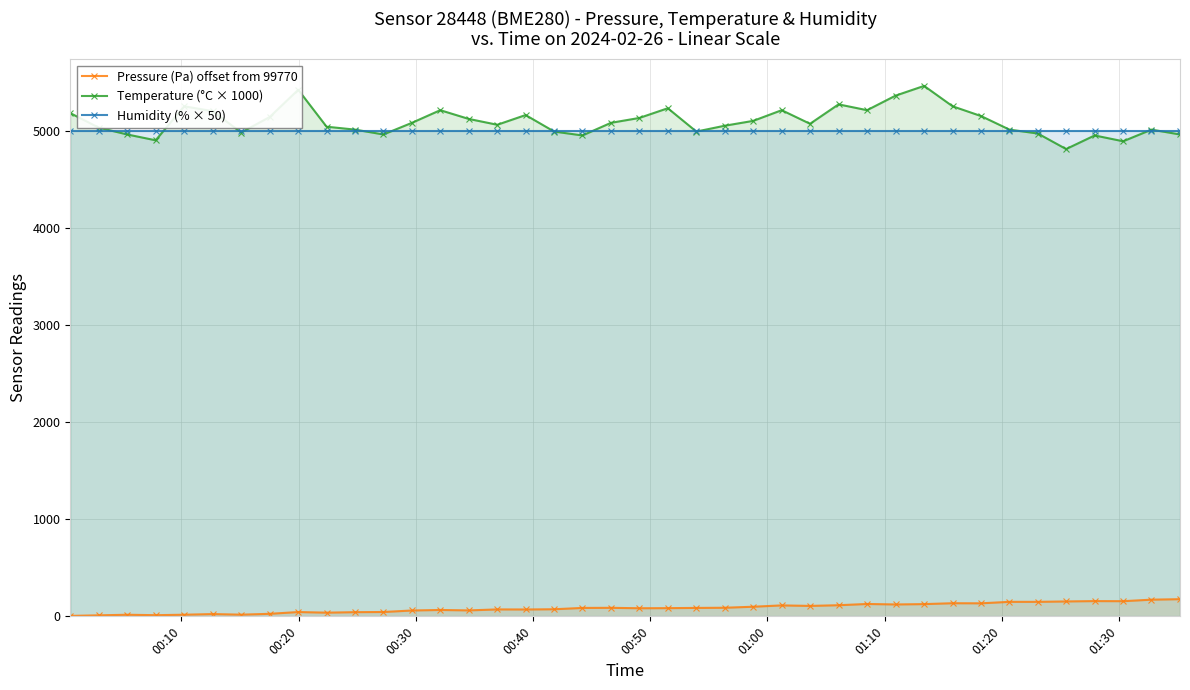

Reading right to left, list all the values displayed in this chart.

Pressure (Pa) offset from 99770: 176.7	171.7	156.0	157.0	153.4	149.3	149.3	134.1	135.1	125.9	122.4	127.3	114.5	107.4	112.7	98.9	88.5	86.8	84.4	83.5	87.7	86.7	73.0	70.7	71.4	61.2	65.6	60.2	44.7	43.0	37.9	44.3	26.0	17.3	23.5	16.7	12.0	16.4	10.5	4.6
Temperature (°C × 1000): 4960.0	5010.0	4890.0	4950.0	4810.0	4970.0	5010.0	5150.0	5250.0	5460.0	5360.0	5210.0	5270.0	5070.0	5210.0	5100.0	5050.0	4990.0	5230.0	5130.0	5080.0	4950.0	4990.0	5160.0	5060.0	5120.0	5210.0	5080.0	4960.0	5010.0	5040.0	5420.0	5140.0	4980.0	5200.0	5250.0	4900.0	4960.0	5030.0	5180.0
Humidity (% × 50): 5000.0	5000.0	5000.0	5000.0	5000.0	5000.0	5000.0	5000.0	5000.0	5000.0	5000.0	5000.0	5000.0	5000.0	5000.0	5000.0	5000.0	5000.0	5000.0	5000.0	5000.0	5000.0	5000.0	5000.0	5000.0	5000.0	5000.0	5000.0	5000.0	5000.0	5000.0	5000.0	5000.0	5000.0	5000.0	5000.0	5000.0	5000.0	5000.0	5000.0